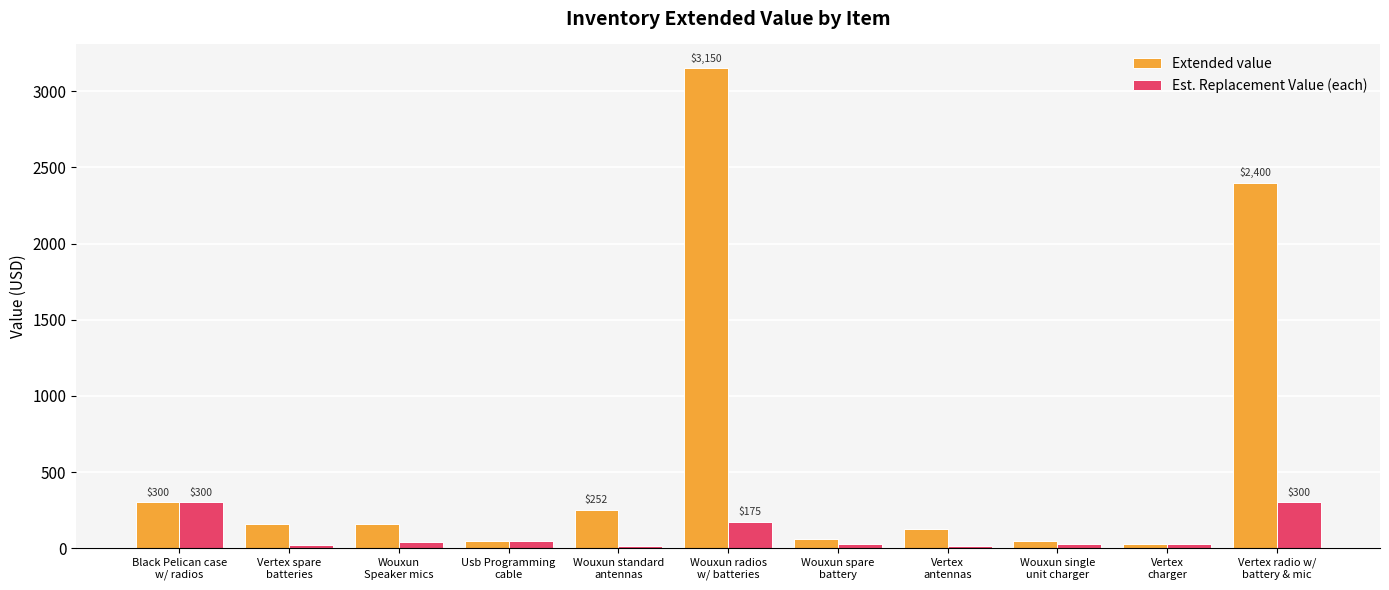

What is the maximum value shown in the chart?

3150